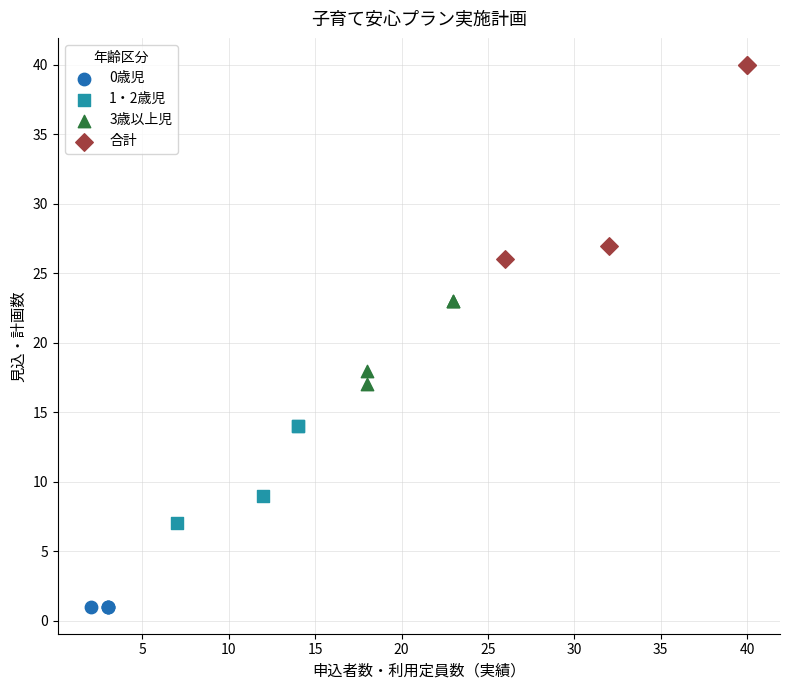

Which series reaches the maximum Y coordinate?

合計